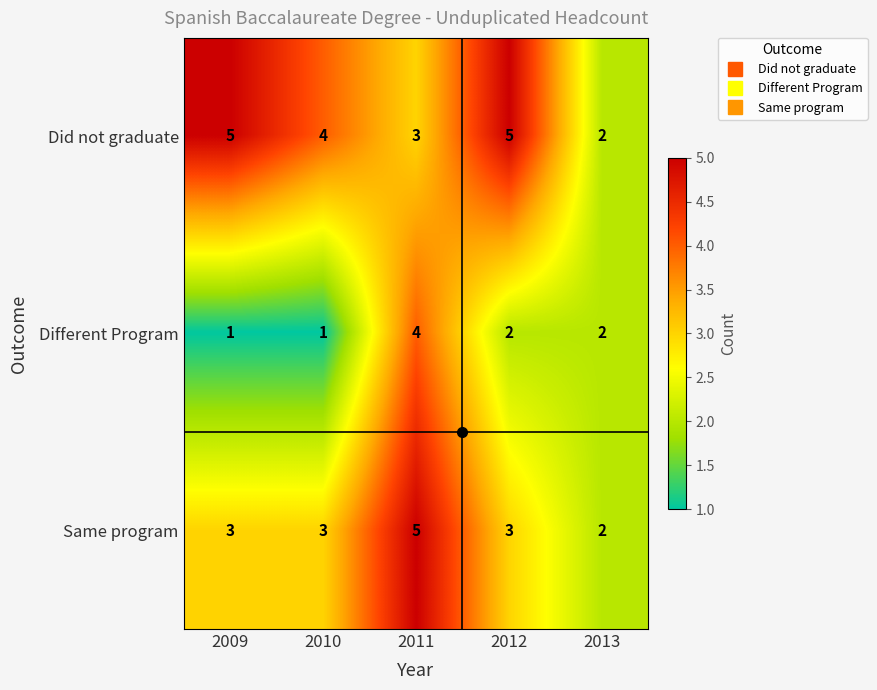

Is it true that Same program equals 3 at 2012?

True